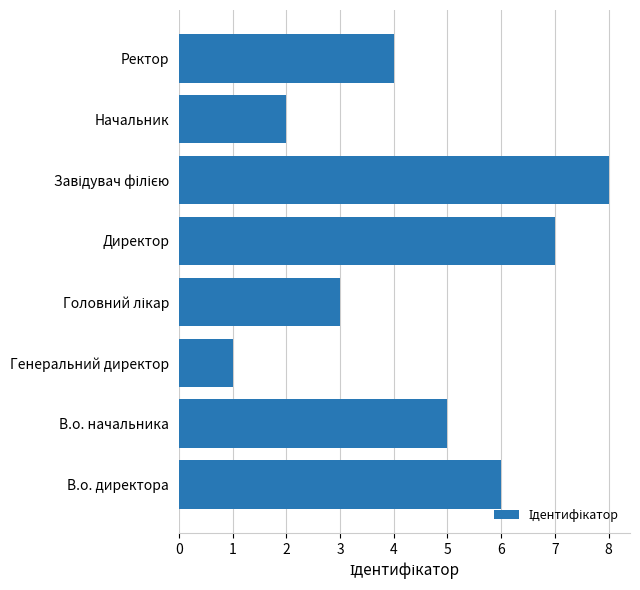

What is the maximum value shown in the chart?

8